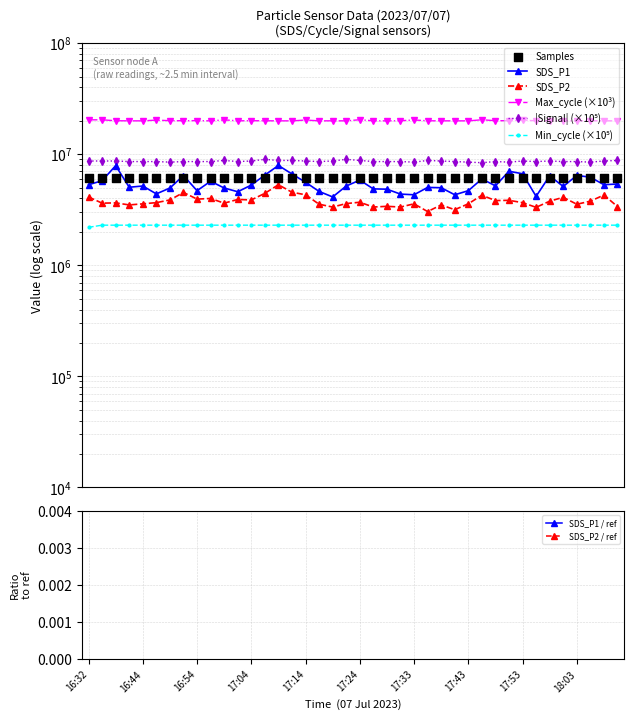

What are all the series names shown in the legend?

SDS_P1, SDS_P2, Min_cycle, Max_cycle, Signal, Samples